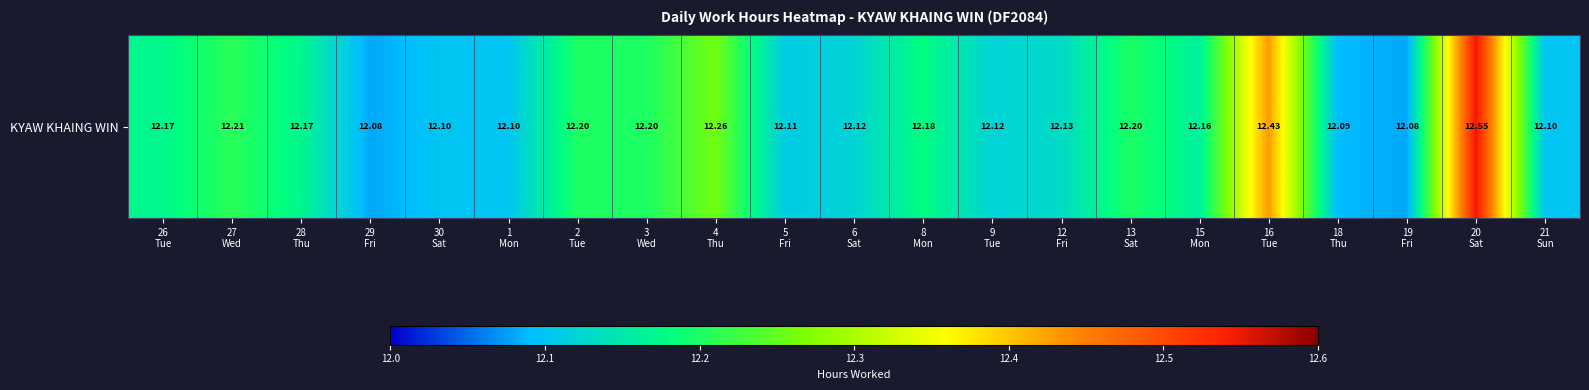

The value at 28
Thu is 12.2. True or false?

True